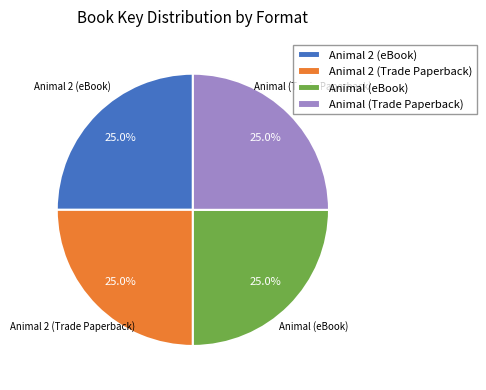

What is the ratio of the value at Animal (eBook) to the value at Animal 2 (eBook)?

1.0